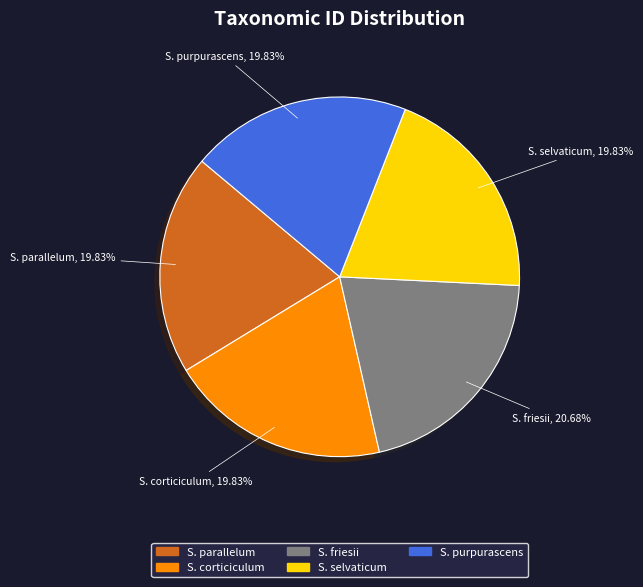

Combined, do S. parallelum and S. selvaticum account for over 50%?

No